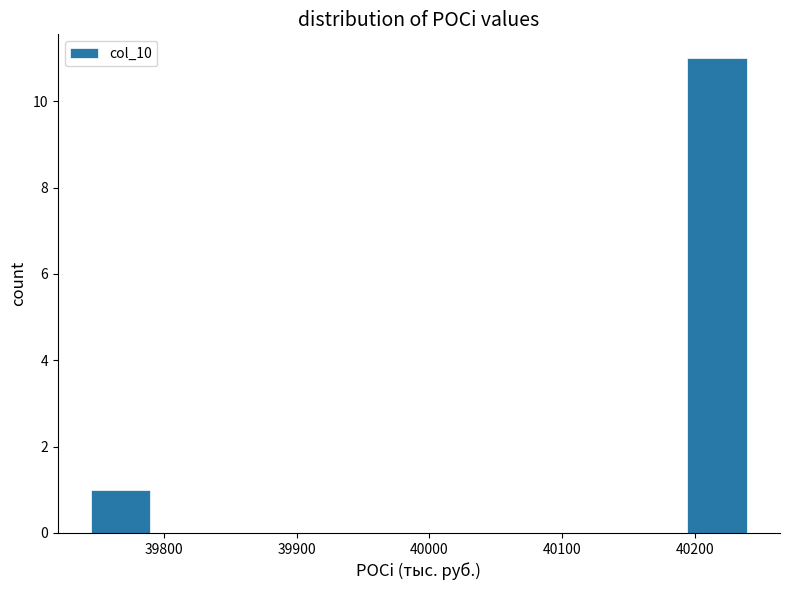

Reading left to right, list every bar in this chart as the range it spans on the x-axis followed by its height. Neither the bar edges nor the heights are printed on the chart, so give them approximately, as read against the axes.

39740 to 39790: 1
39790 to 39840: 0
39840 to 39890: 0
39890 to 39940: 0
39940 to 39990: 0
39990 to 40040: 0
40040 to 40090: 0
40090 to 40140: 0
40140 to 40190: 0
40190 to 40240: 11